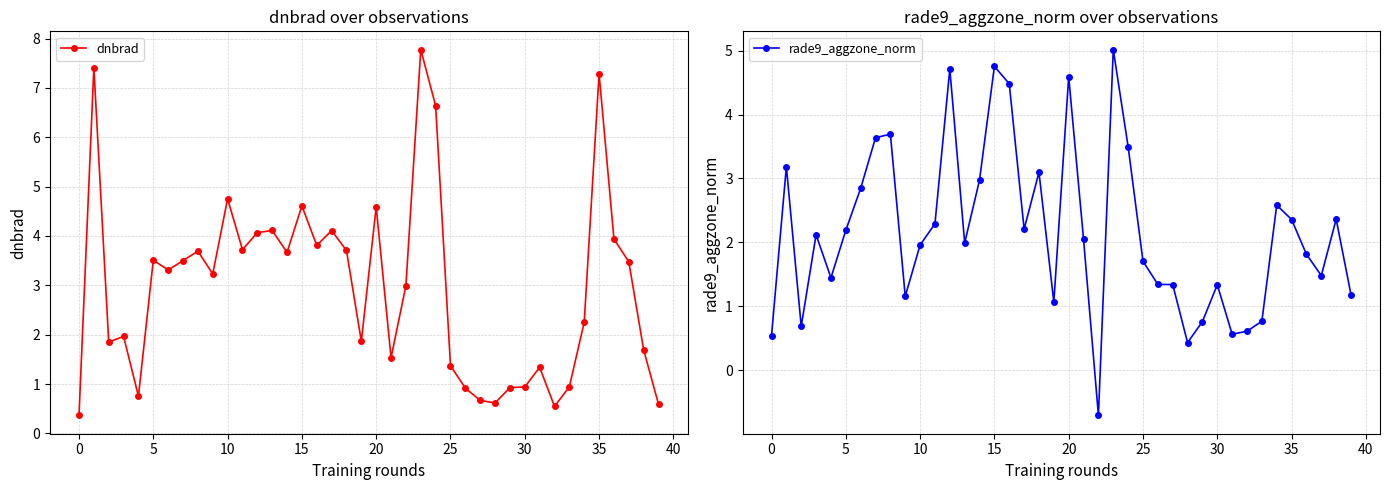

What is the difference between the maximum and minimum values in the rade9_aggzone_norm series?

5.7